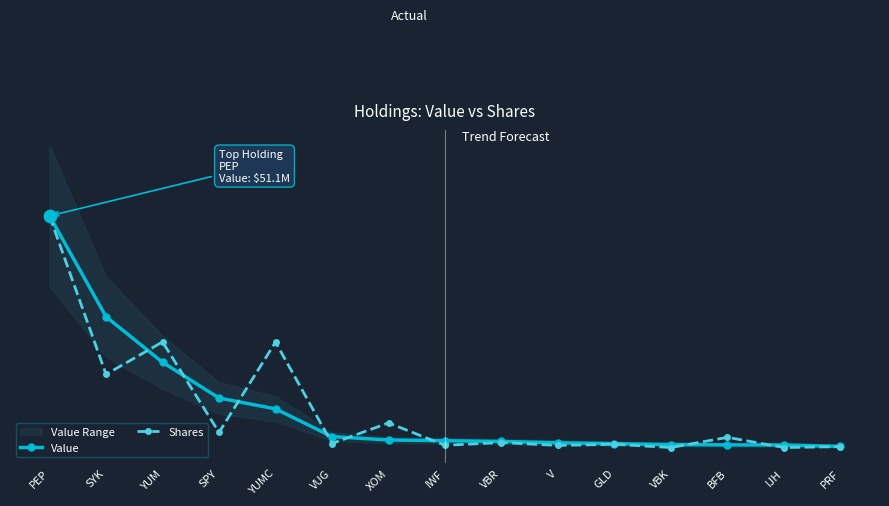

Which series contains the highest Y value?

Value